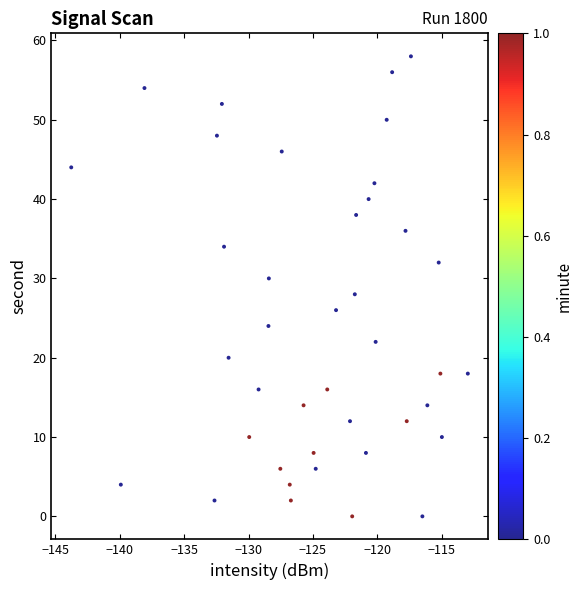

What is the range of Y values (max minus min)?

58